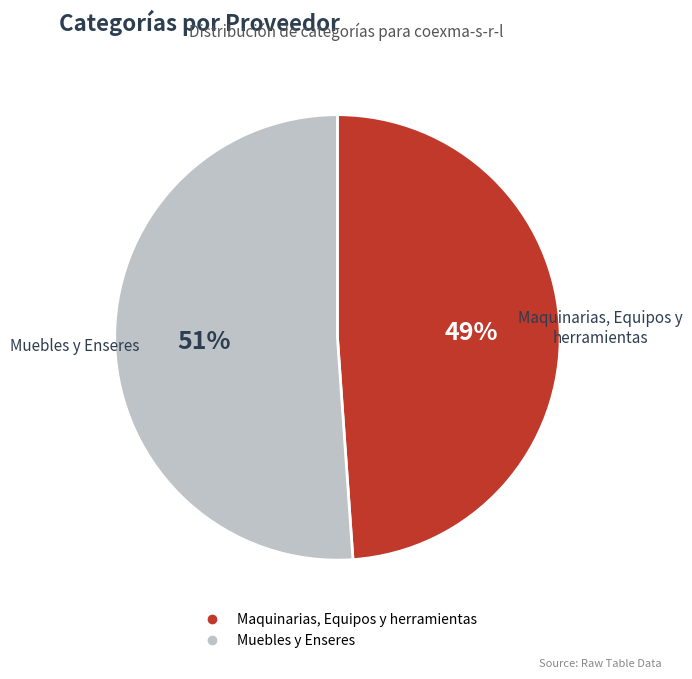

Which category has the biggest portion of the pie?

Muebles y Enseres